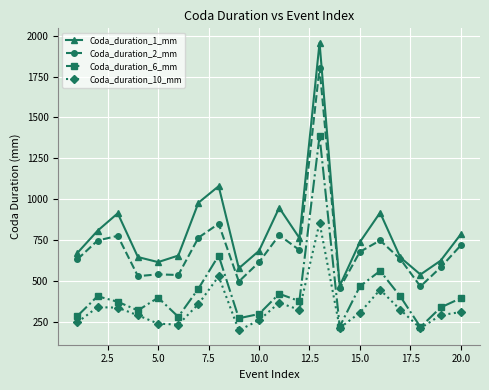

True or false: Coda_duration_10_mm has more than 2 interior local peaks.

True